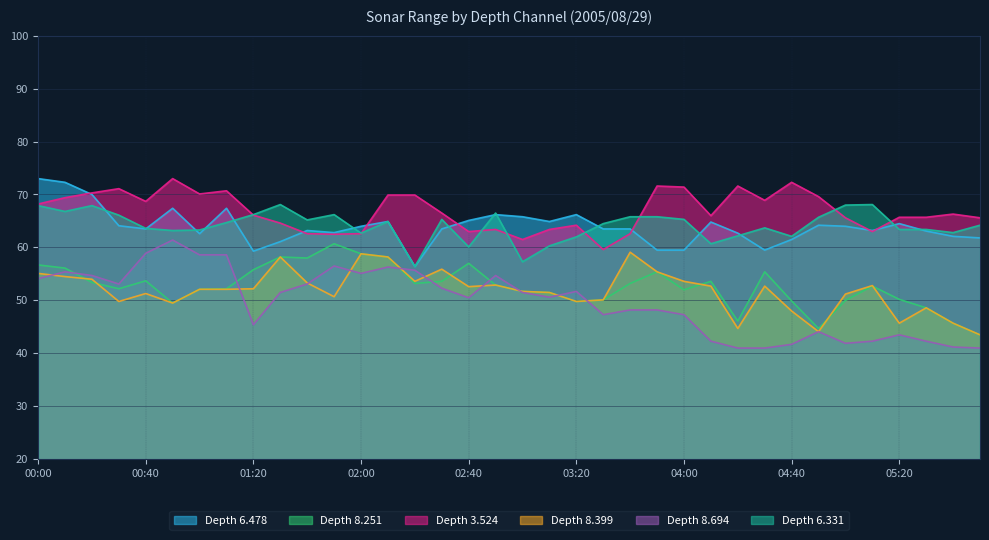

What is the greatest value displayed?

73.0